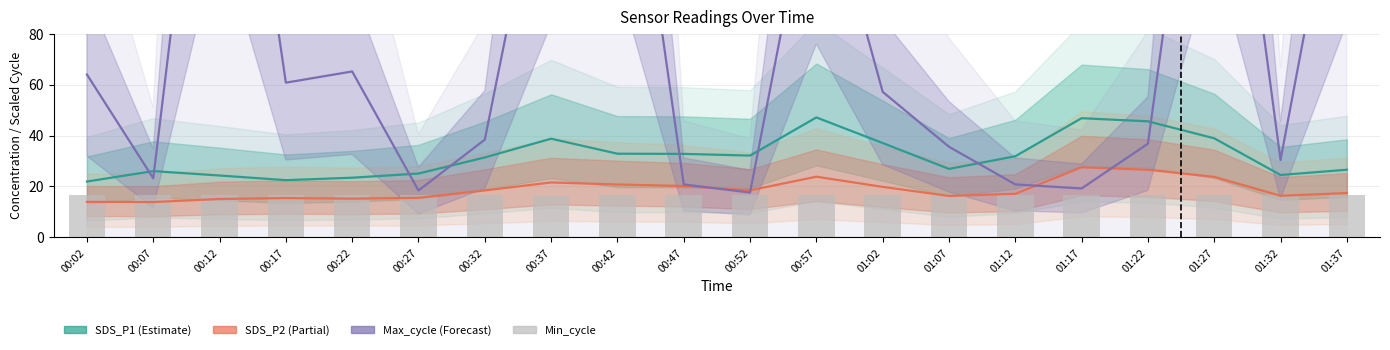

List the series in order of their peak value, lowest first.

Min_cycle, SDS_P2 (Partial), SDS_P1 (Estimate), Max_cycle (Forecast)